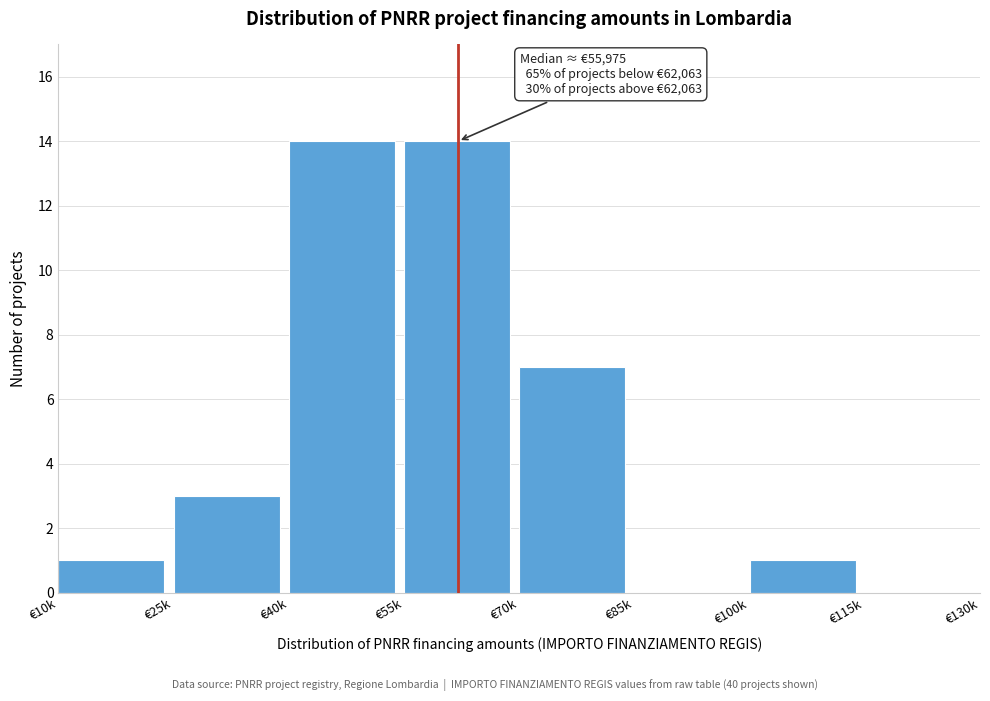

Reading left to right, transcribe all the data shown in this chart.

€10k=1	€25k=3	€40k=14	€55k=14	€70k=7	€85k=0	€100k=1	€115k=0